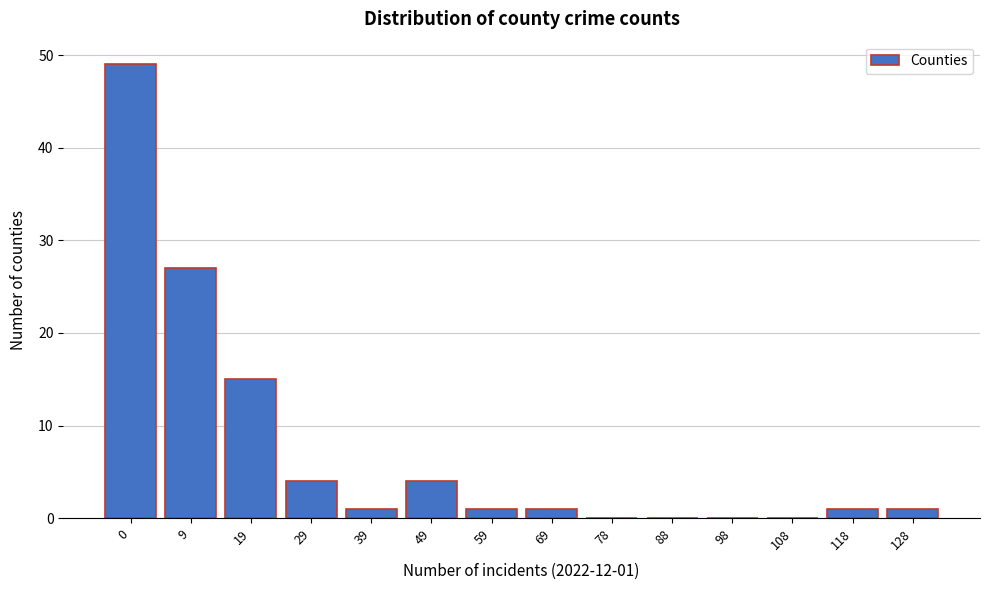

Reading right to left, extract all data points from this chart.

128=1	118=1	108=0	98=0	88=0	78=0	69=1	59=1	49=4	39=1	29=4	19=15	9=27	0=49